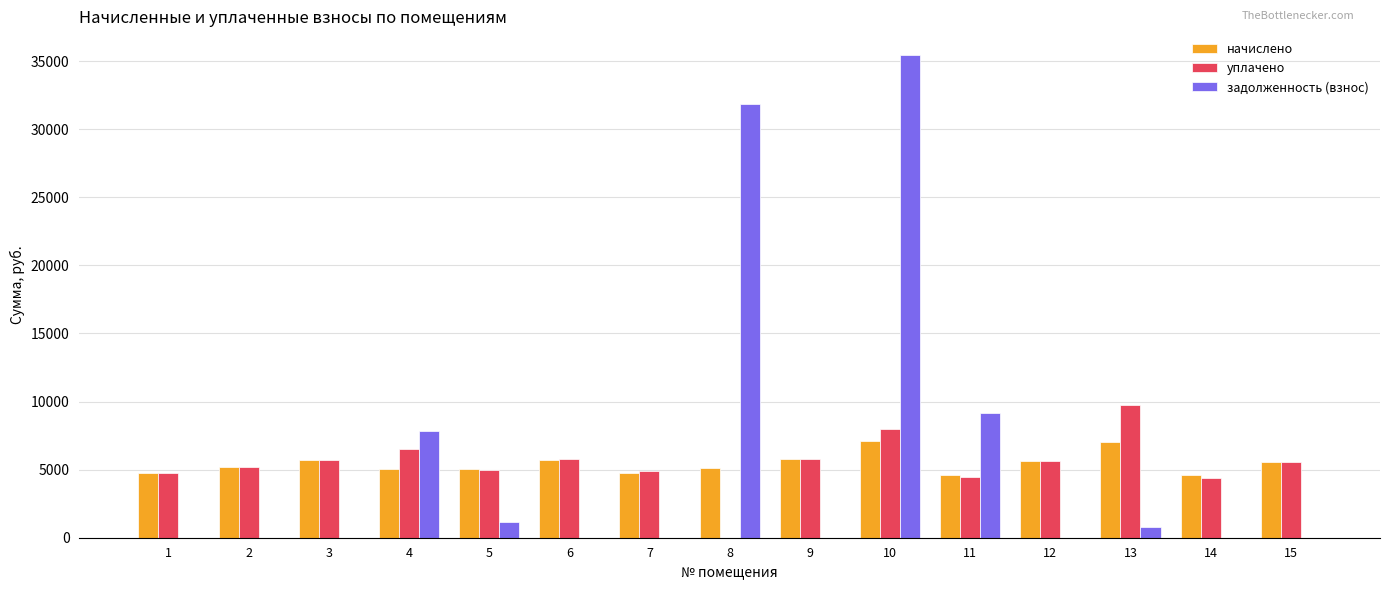

True or false: задолженность (взнос) has a value of 17701.0 at 15.

False